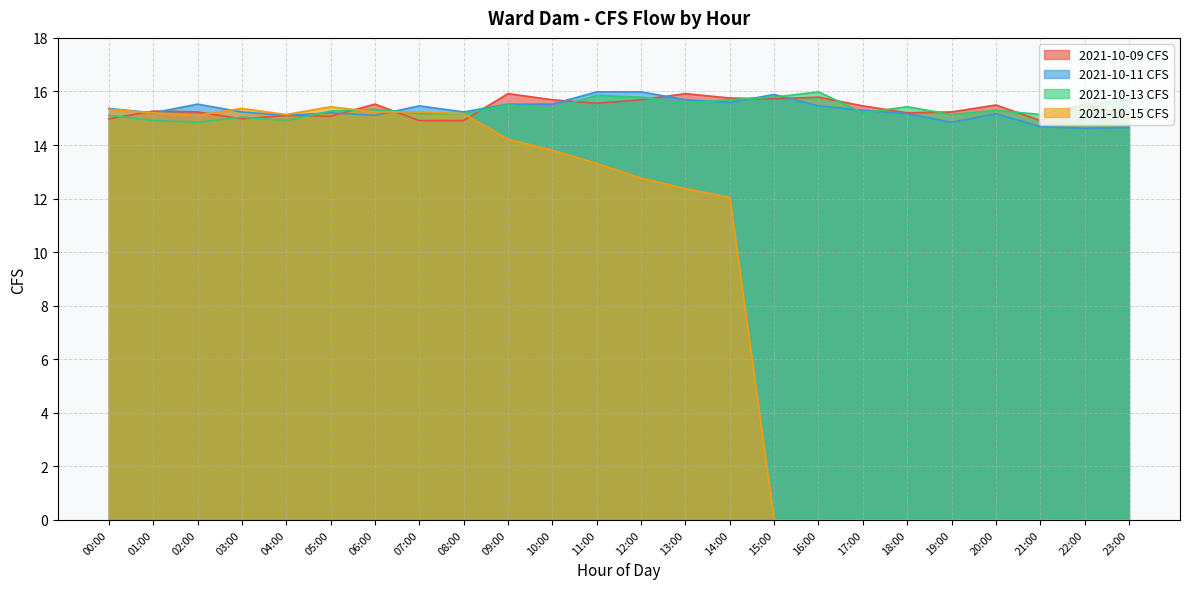

What is the value of the 2021-10-11 CFS point at the 7th from the left?

15.1